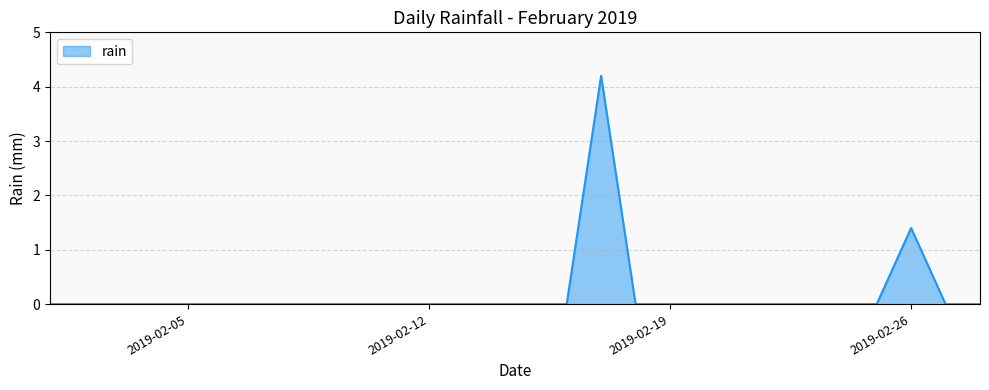

What is the maximum value shown in the chart?

4.2